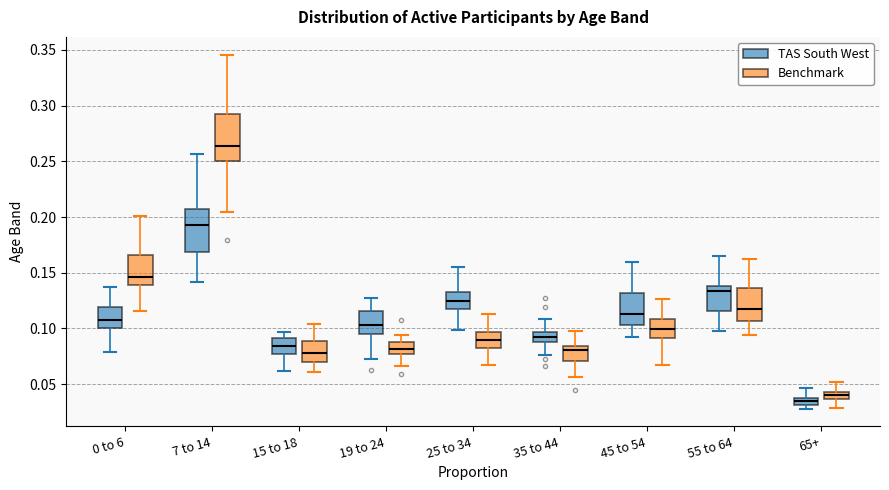

Where is the upper edge of the box for 19 to 24 (TAS South West) on the y-axis? The values are not printed on the chart, so give them approximately, as read against the axis.

0.115